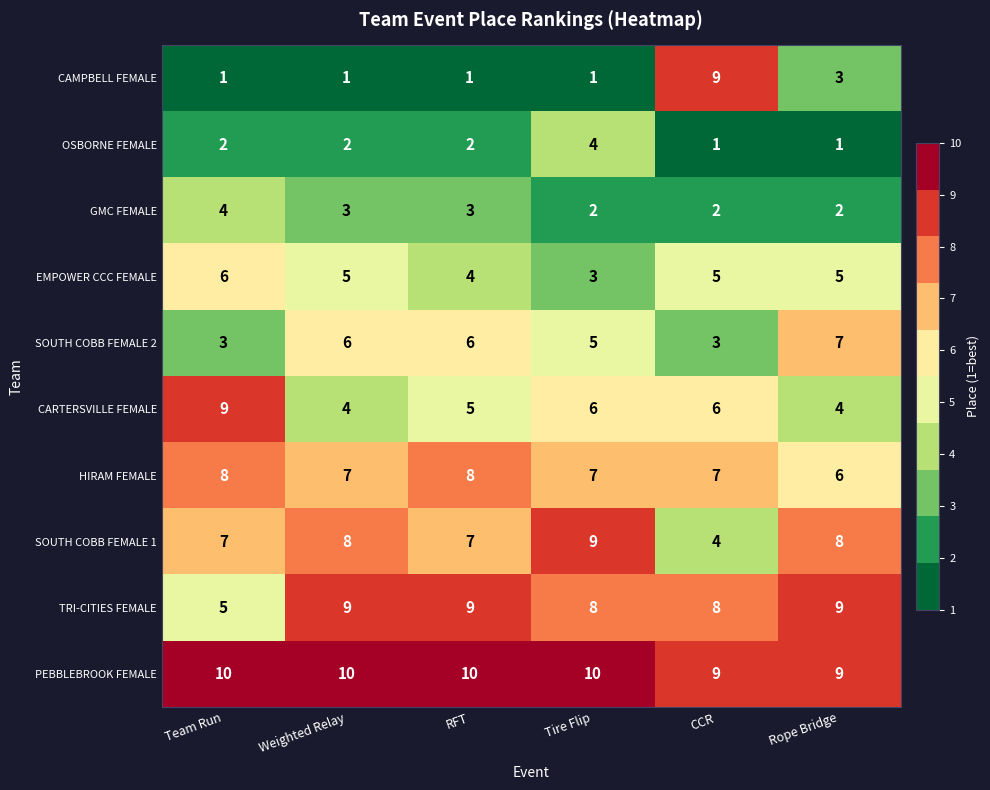

Which series has the widest spread of values?

CAMPBELL FEMALE